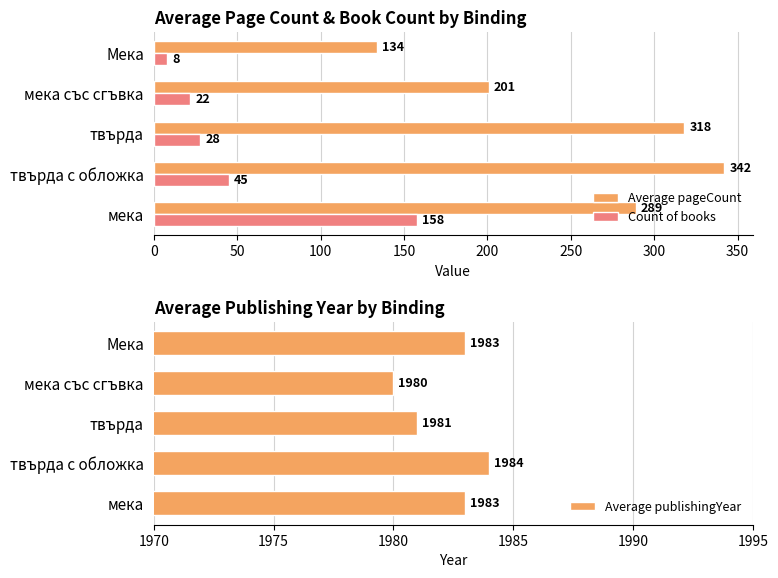

What is the value of the Average publishingYear bar at the 3rd from the left?

1981